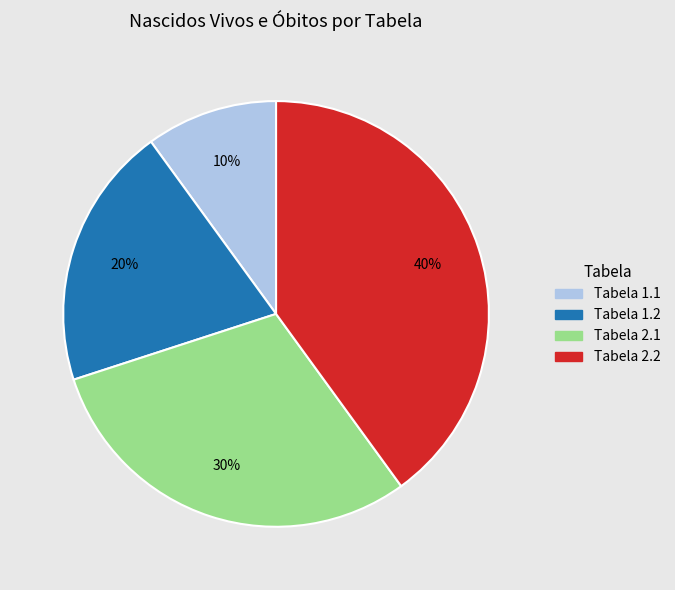

Does Tabela 2.1 represent more than half of the total?

No